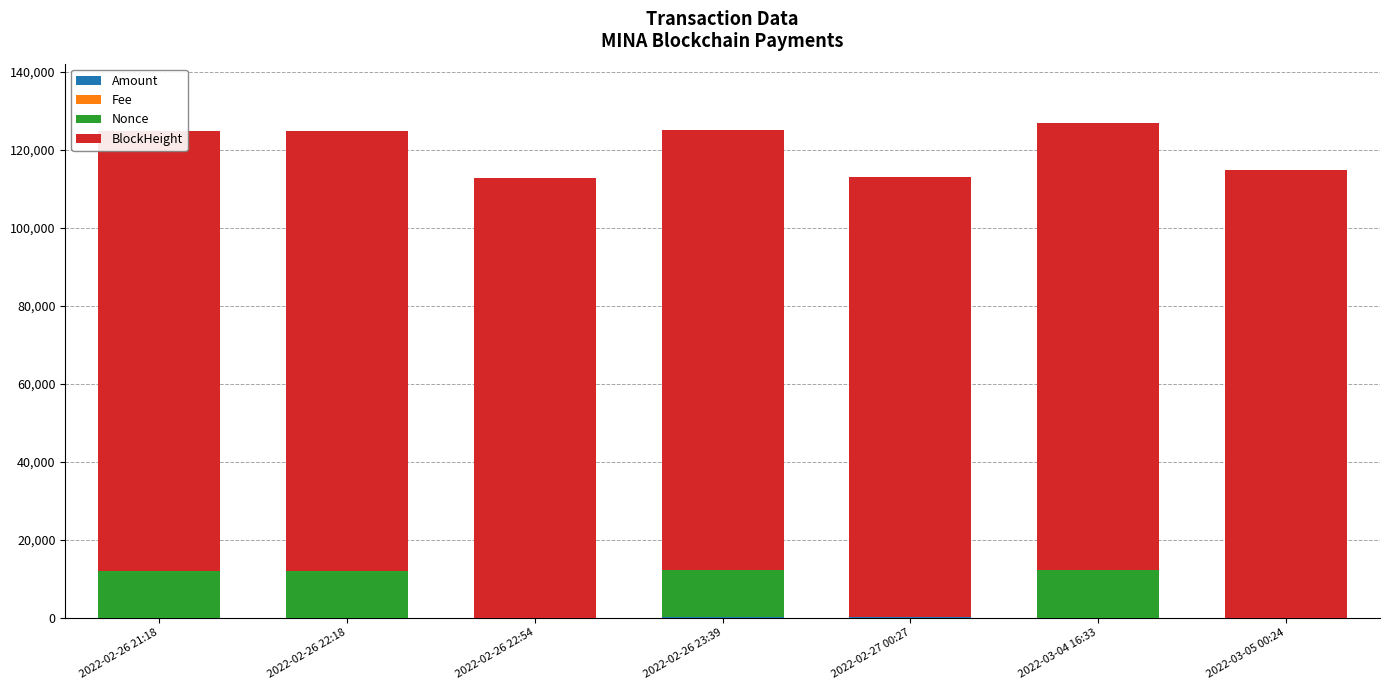

Which category has the lowest value across all series?

2022-02-26 22:54